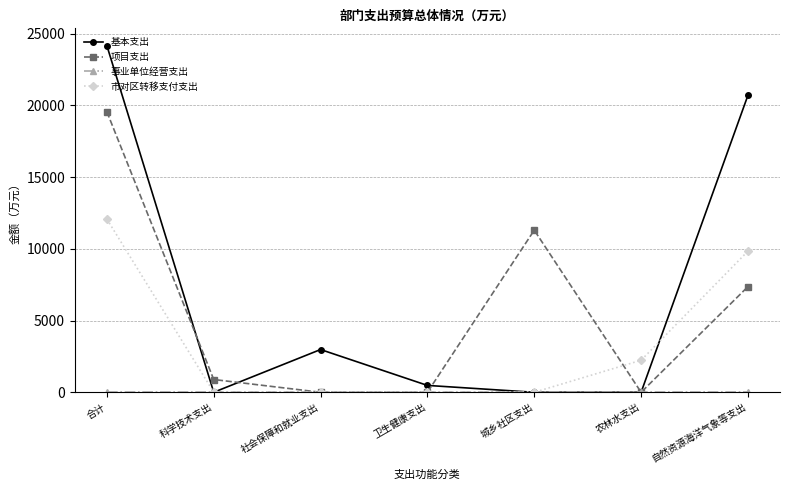

At which category does 基本支出 reach its first local peak?

社会保障和就业支出